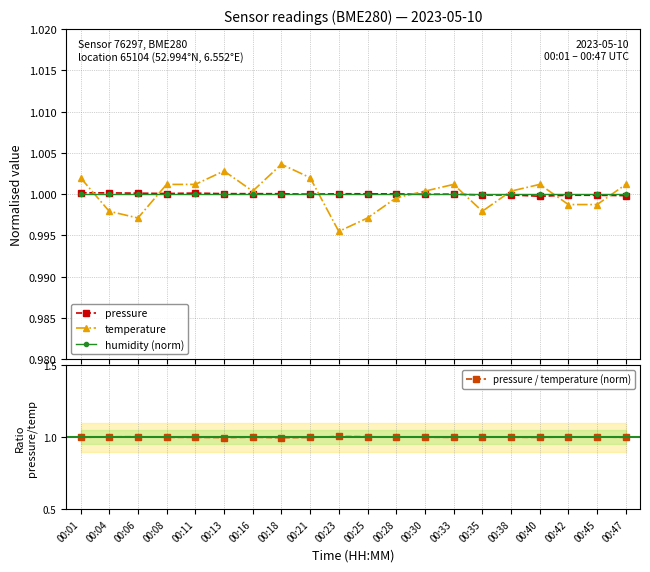

How many lines are shown in the chart?

4